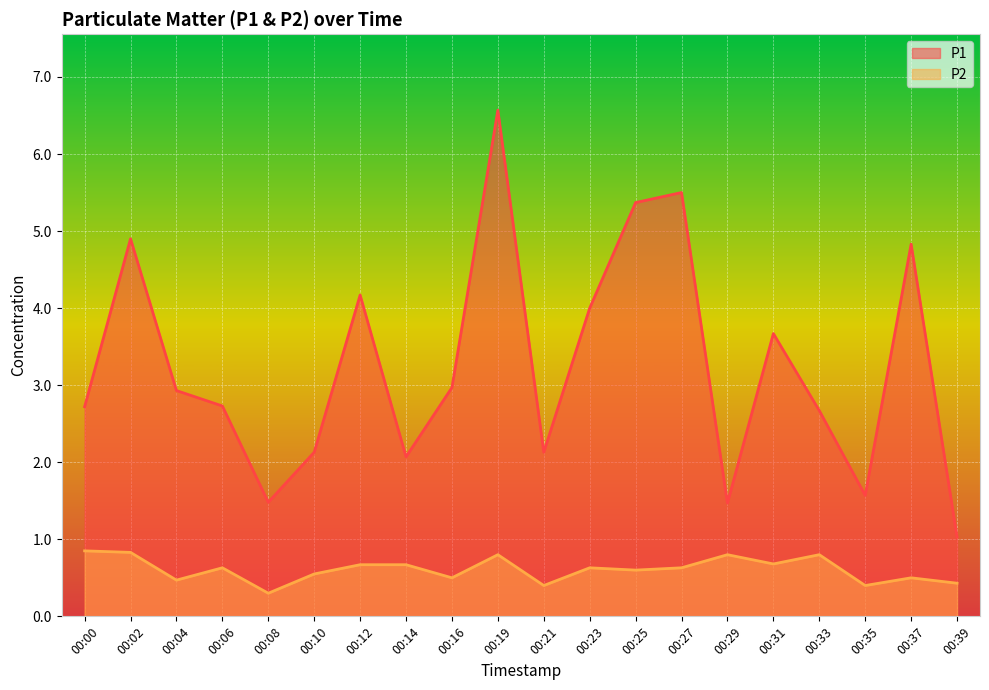

How many values in the P1 series are below 2?

4